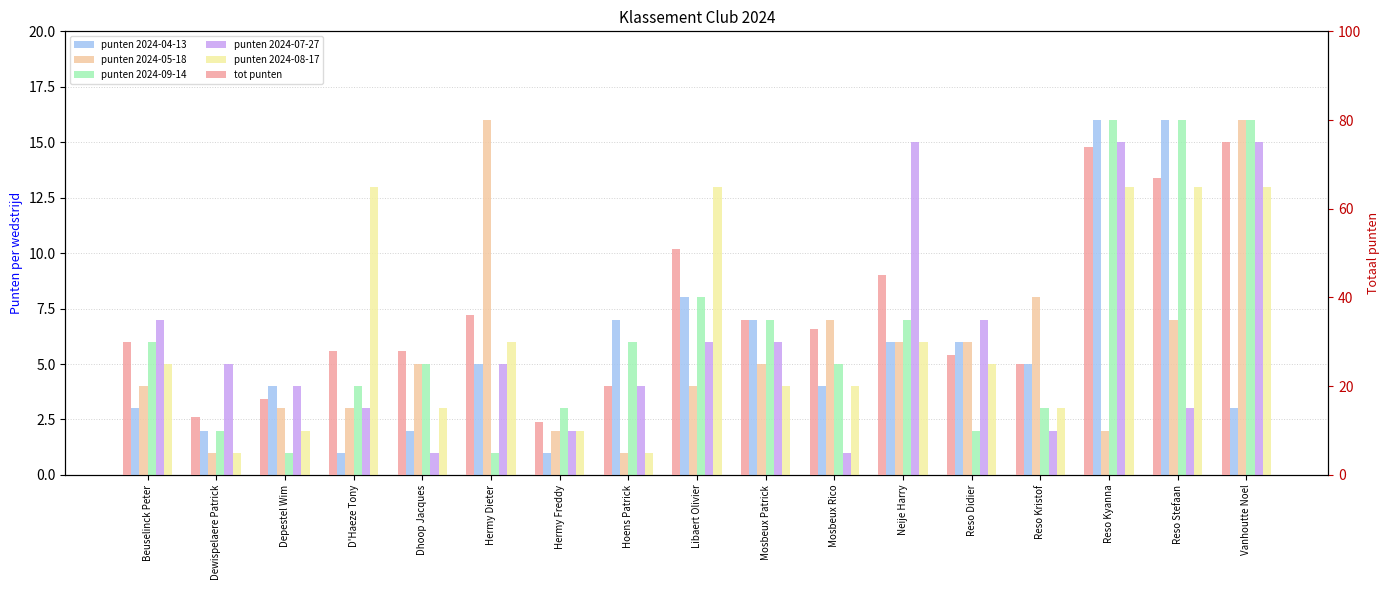

What is the sum of all punten 2024-04-13 values?

96